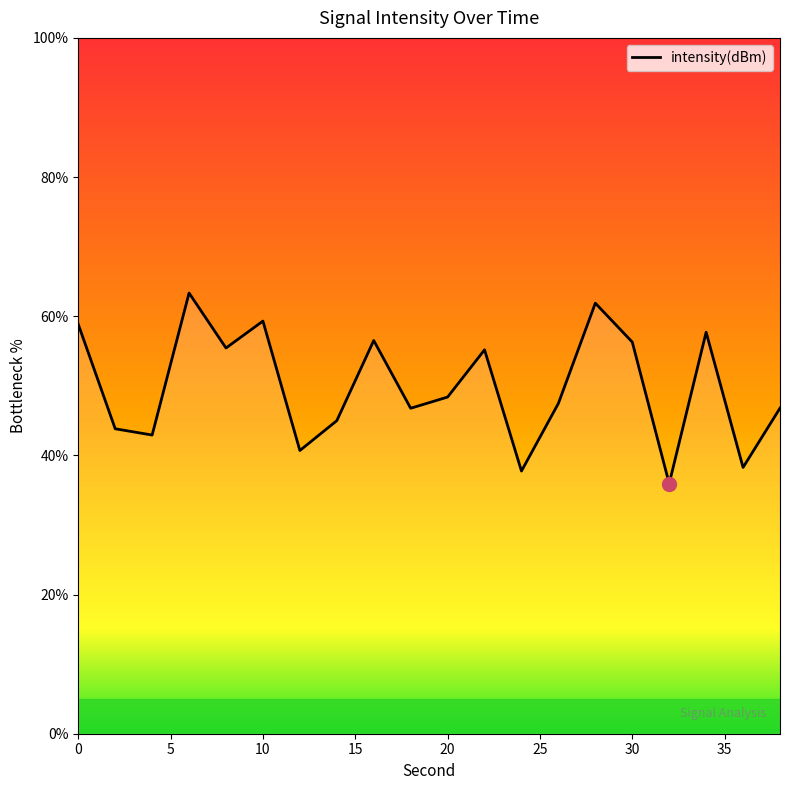

What is the difference between the maximum and minimum values?

27.4